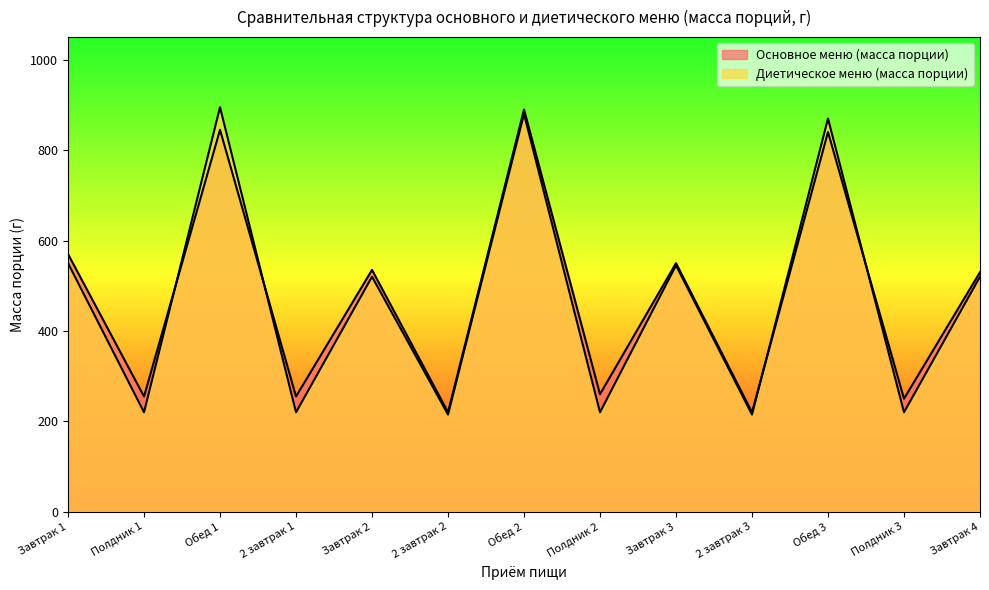

What is the average value of the Основное меню (масса порции) series?

478